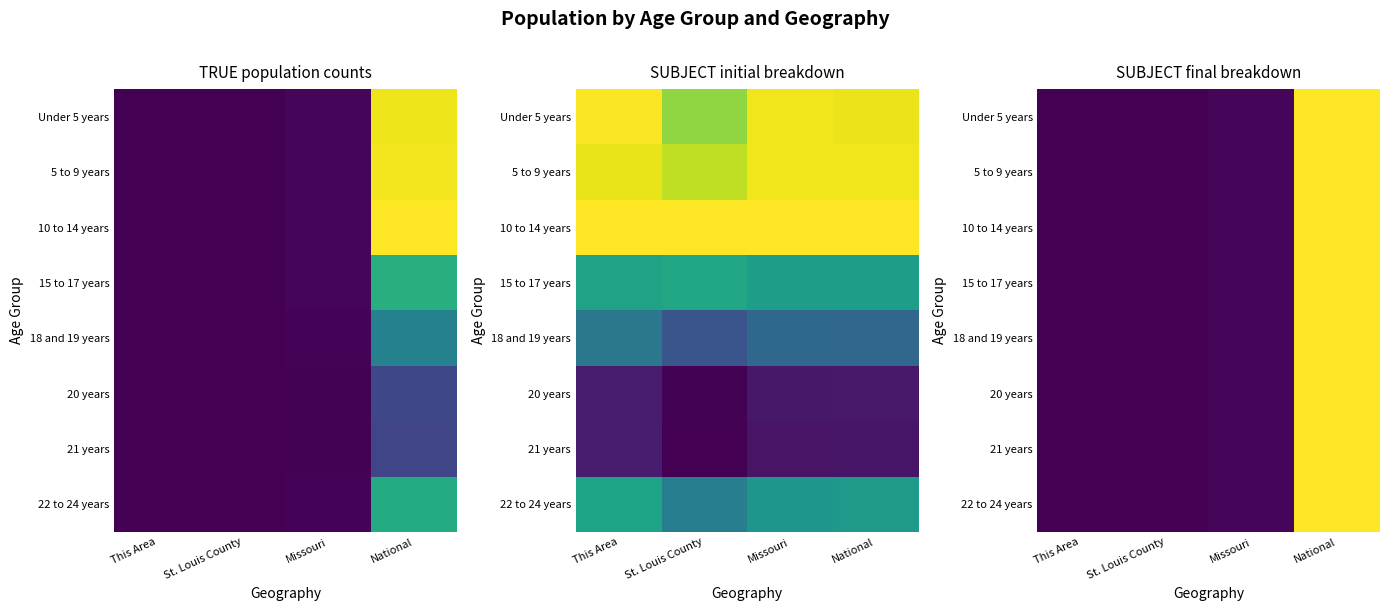

The value of 22 to 24 years at National is 1.0. True or false?

True